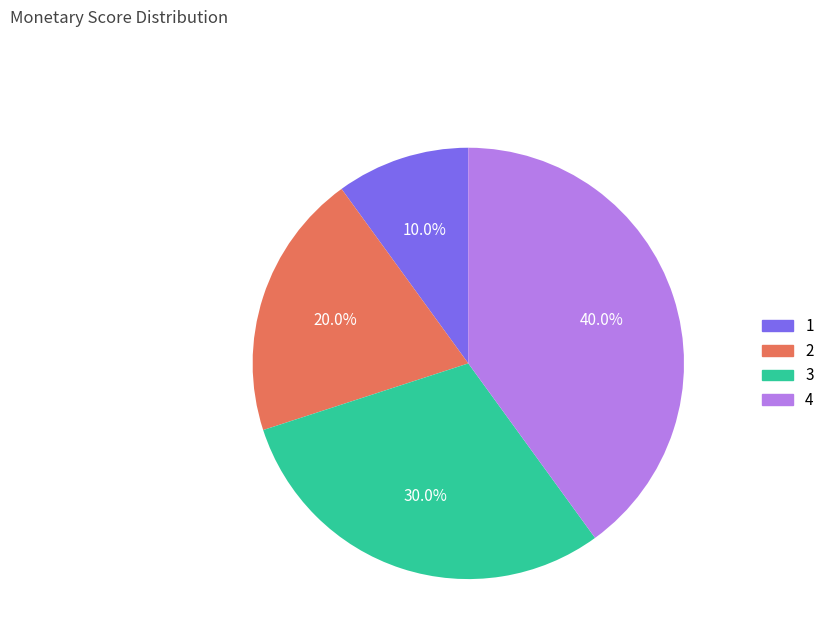

What is the ratio of the value at 3 to the value at 2?

1.5